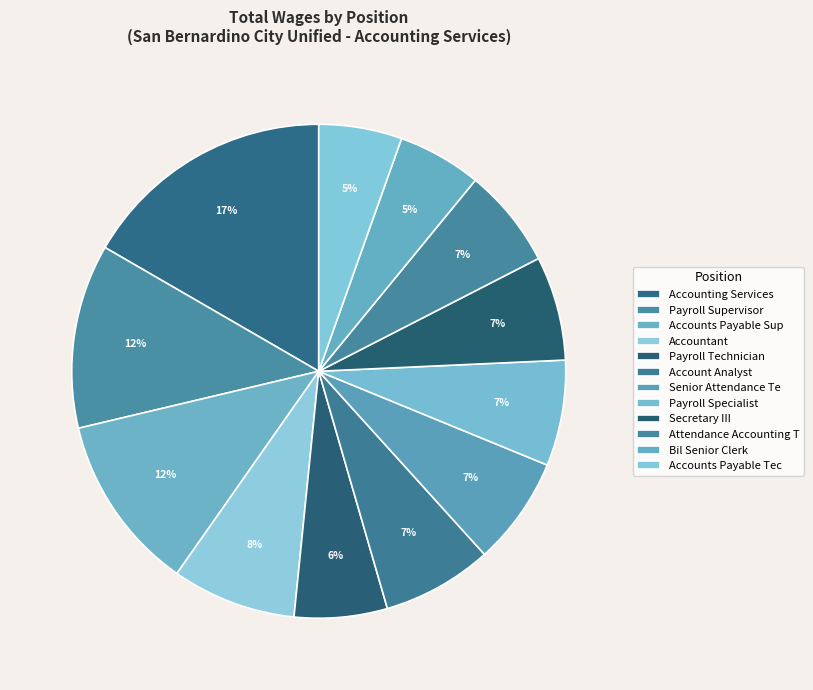

What percentage do Attendance Accounting T and Bil Senior Clerk together represent?

12.0%